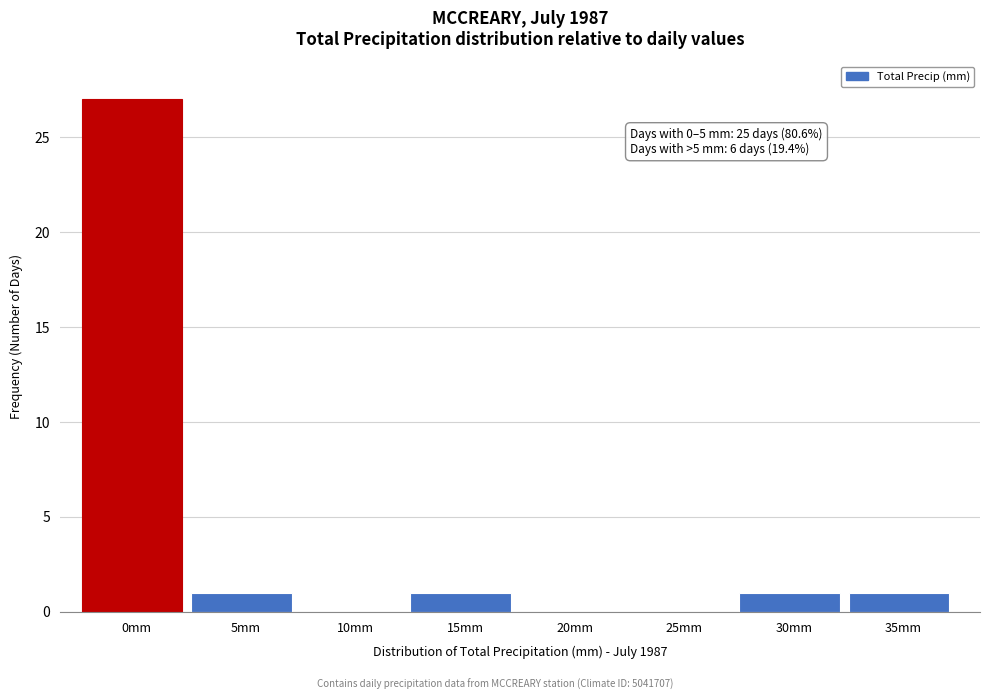

Reading left to right, transcribe all the data shown in this chart.

0mm=27	5mm=1	10mm=0	15mm=1	20mm=0	25mm=0	30mm=1	35mm=1